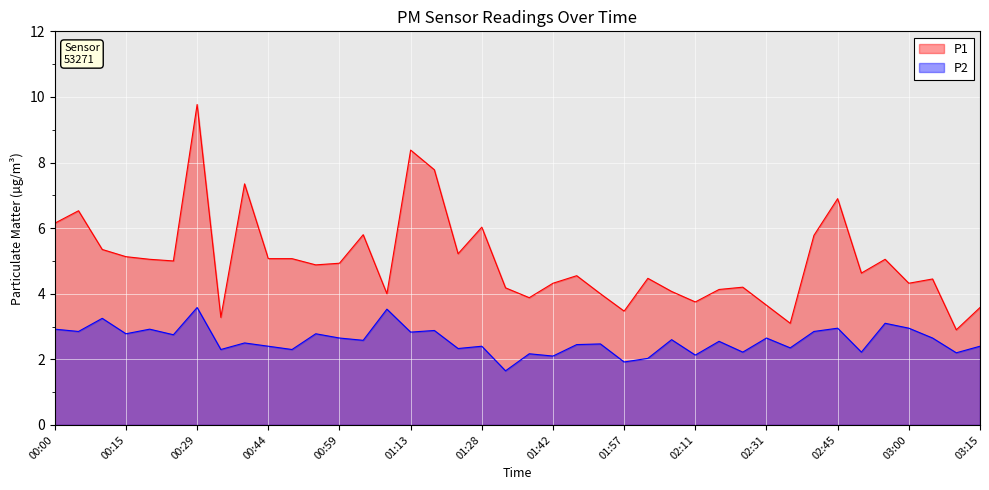

Which has a higher value, 00:34 or 01:37?

01:37